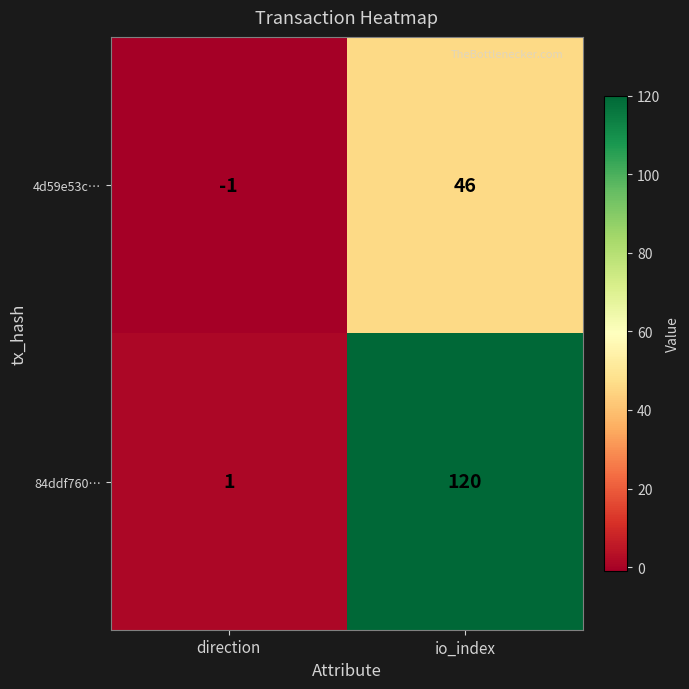

Rank the series at io_index from highest to lowest value.

84ddf760…, 4d59e53c…